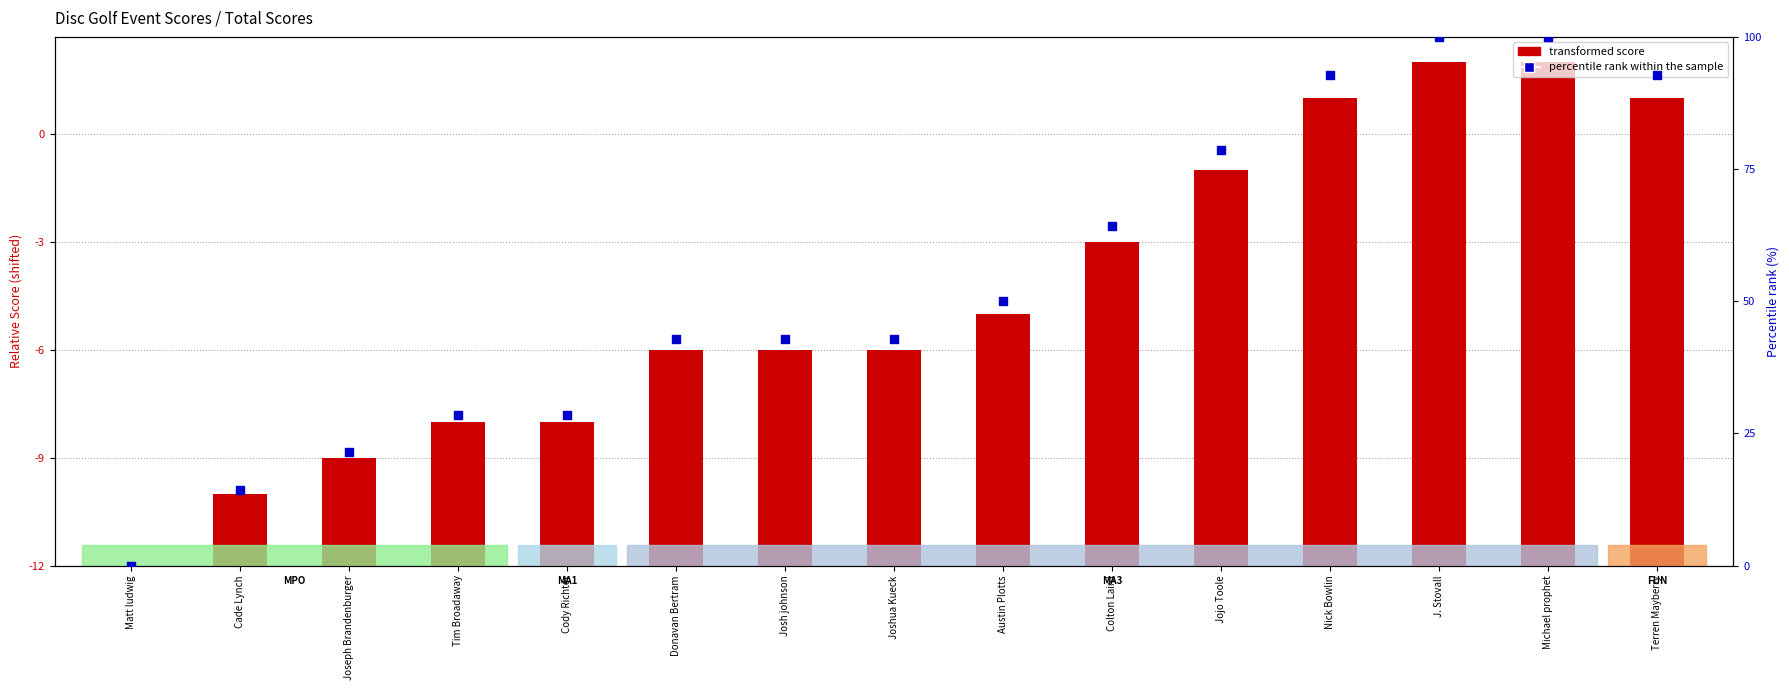

What is the total value across all series at Michael prophet?

114.0